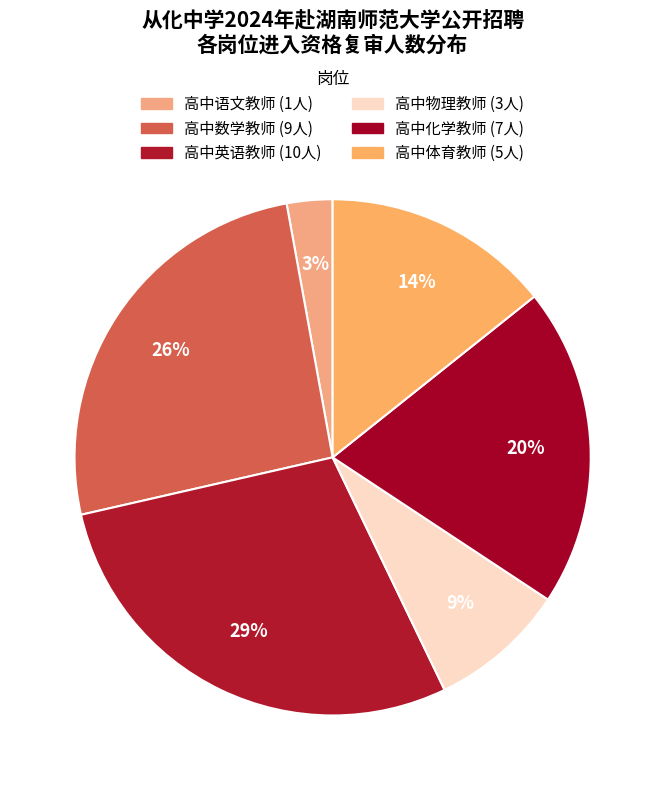

To the nearest percent, what is the difference between the largest and smallest slice percentages?

26%